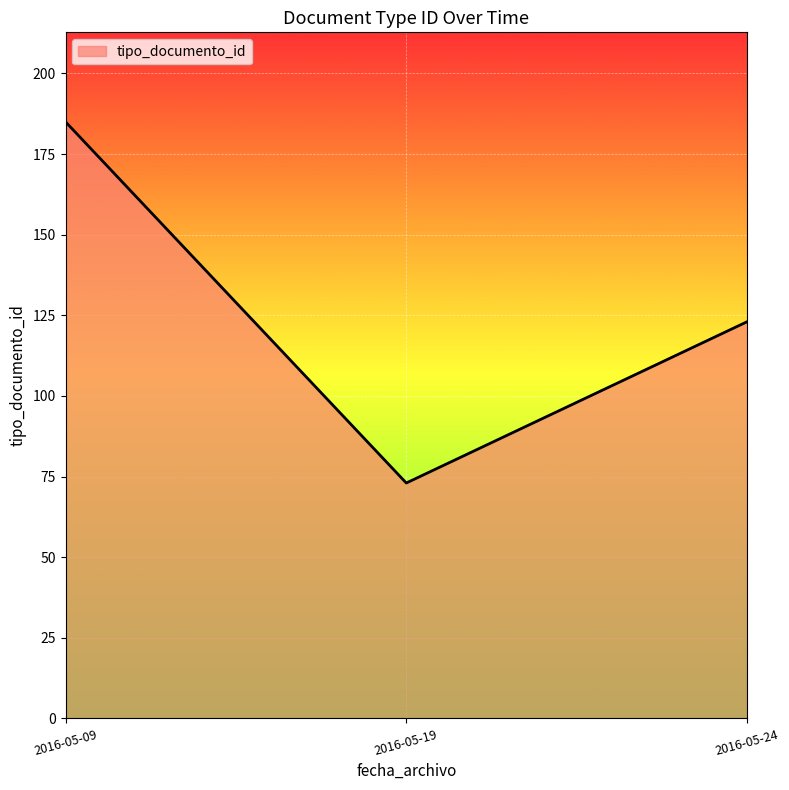

The value at 2016-05-09 is 100. True or false?

False